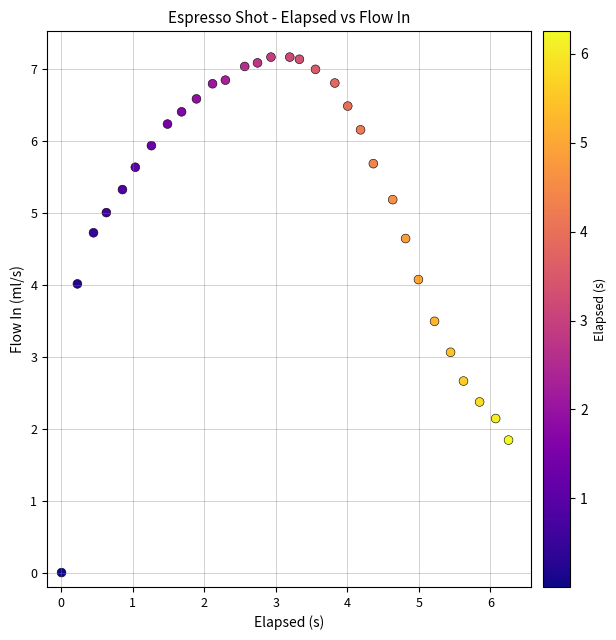

What is the range of X values (max minus min)?

6.3